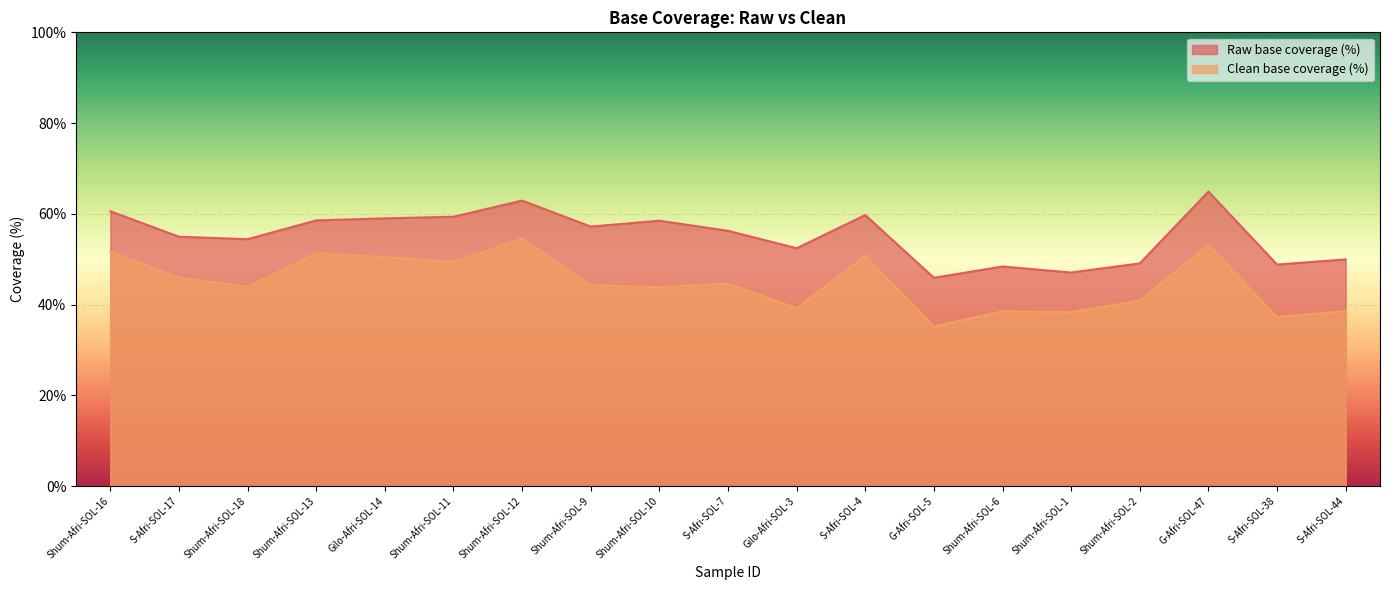

At which label is Raw base coverage (%) closest to 55?

S-Afri-SOL-17